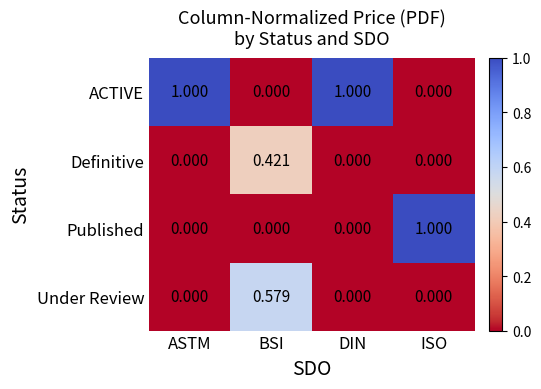

How many positive values does the Definitive series have?

1